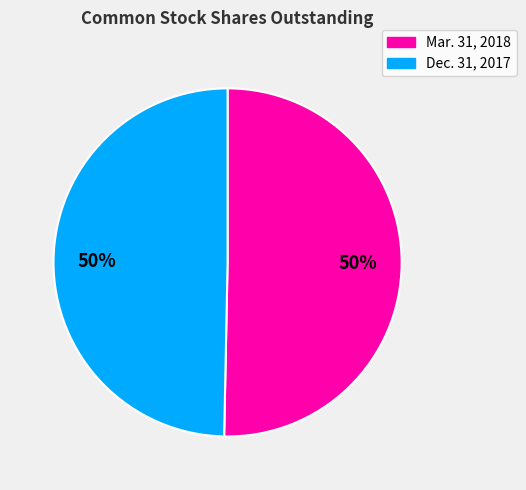

To the nearest percent, what is the average slice percentage?

50%